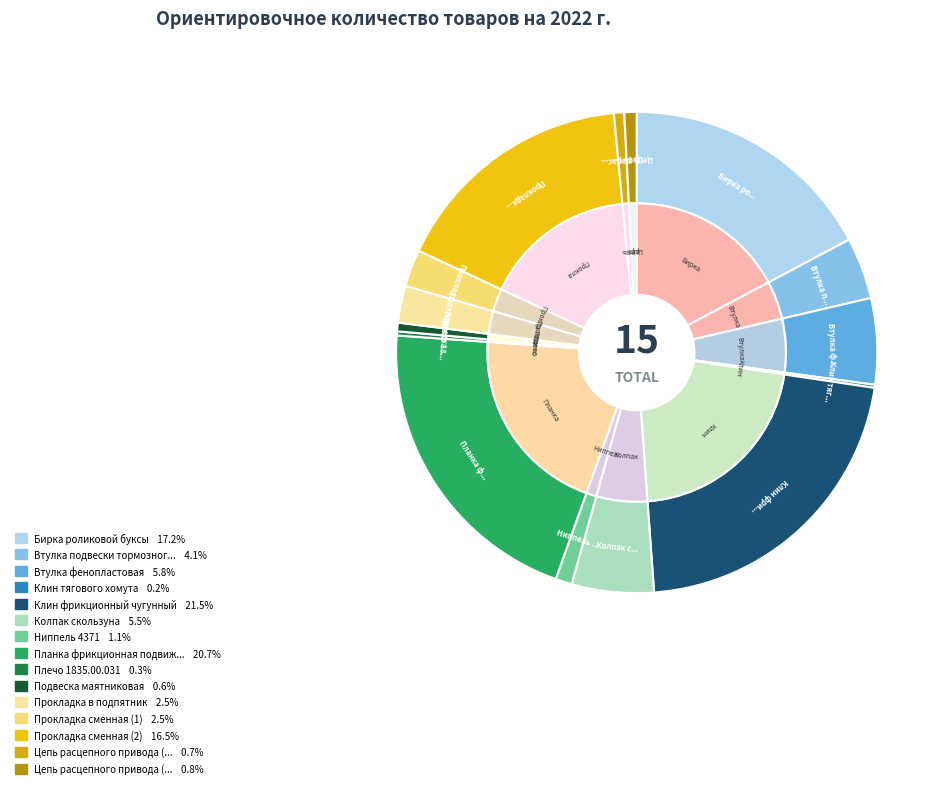

Does any single category account for the majority?

No